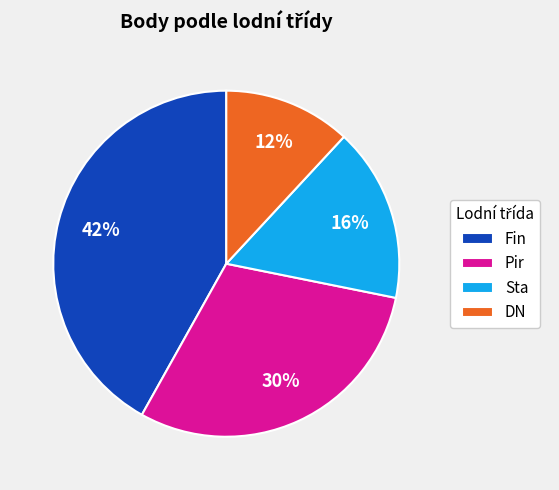

Approximately how many times larger is the value at Fin compared to Pir?

1.4